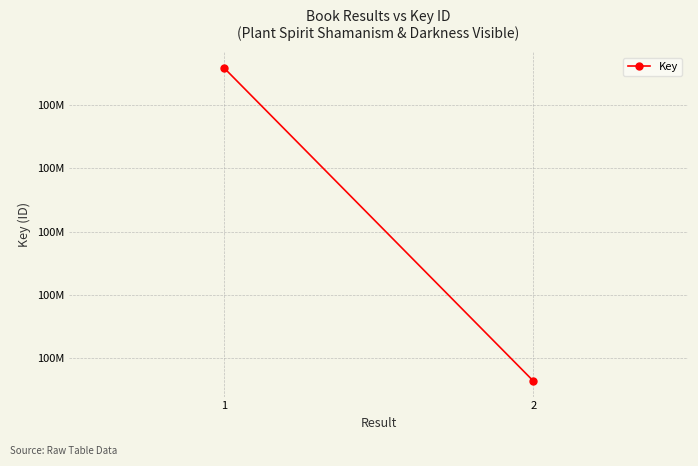

How many values are between 100430819 and 100433297?

2